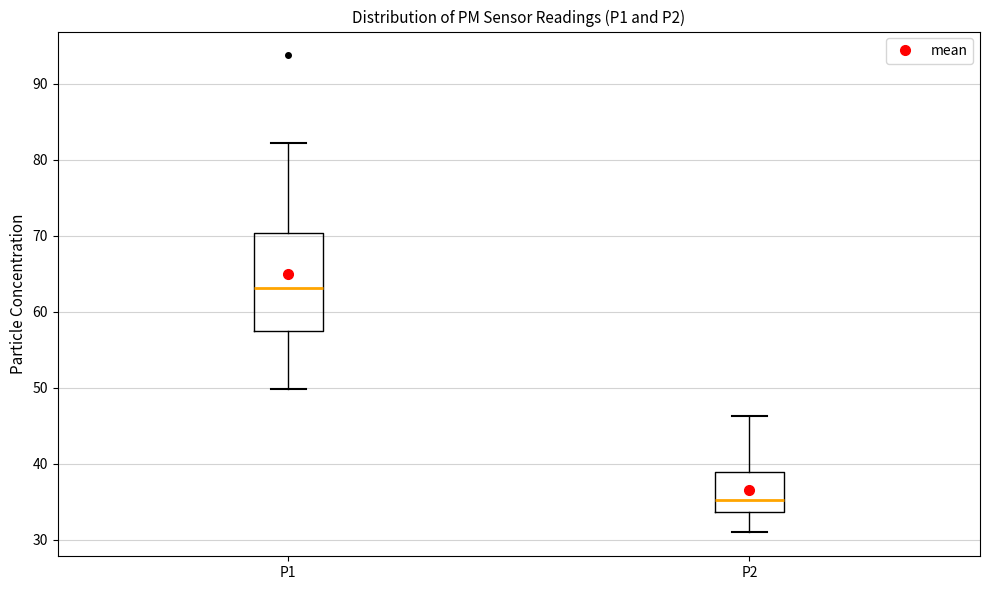

Where does the median line of the box for P2 sit on the y-axis? The values are not printed on the chart, so give them approximately, as read against the axis.

35